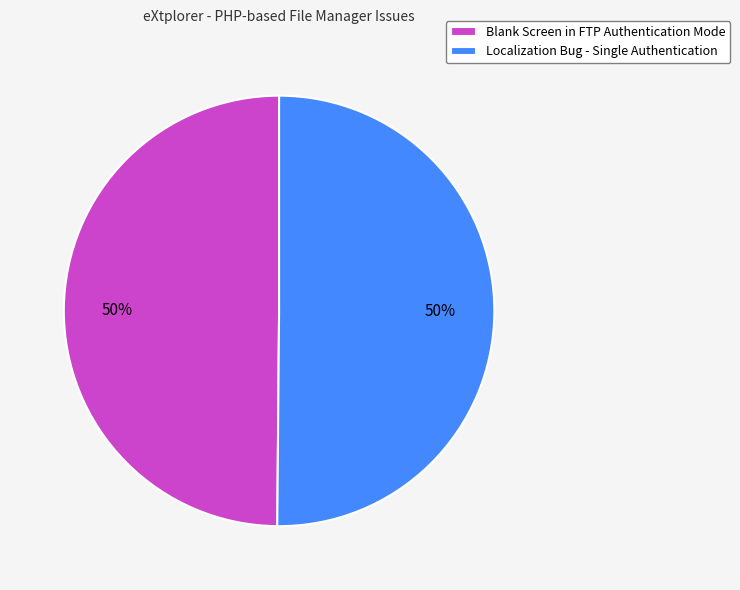

What is the ratio of the value at Localization Bug - Single Authentication to the value at Blank Screen in FTP Authentication Mode?

1.0